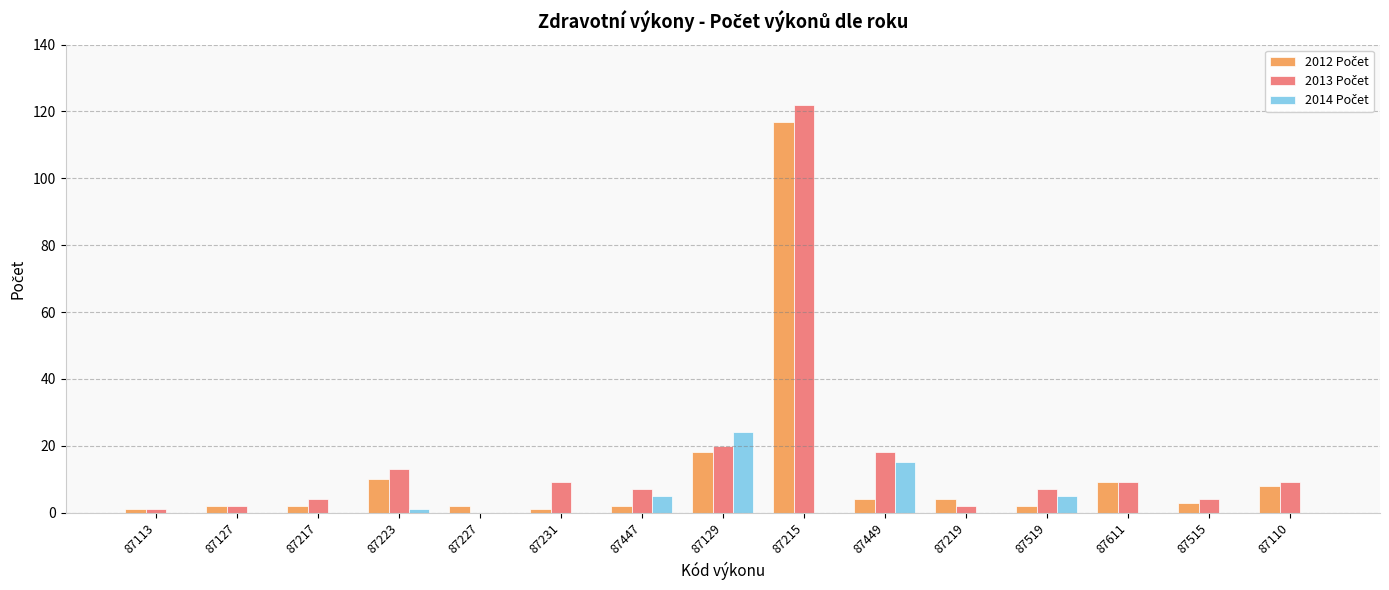

What is the total value across all series at 87129?

62